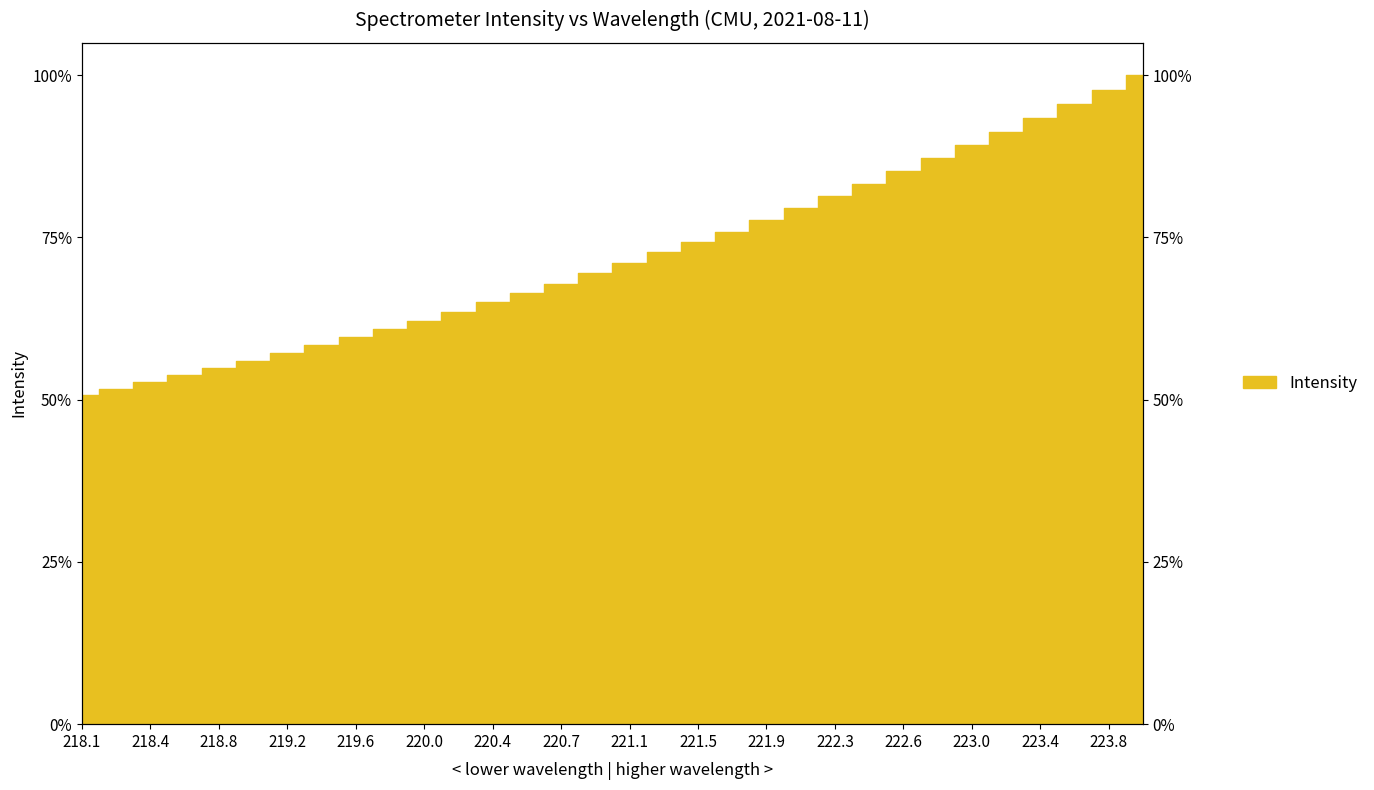

What is the value of the 15th point from the left?

67.9